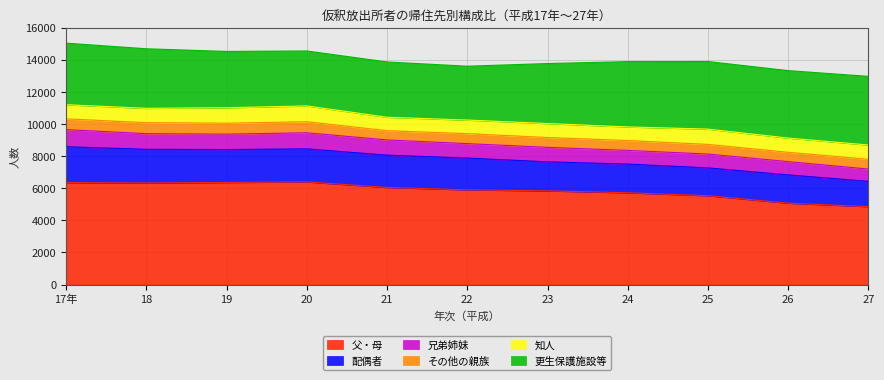

Which category has the lowest value in the 父・母 series?

27